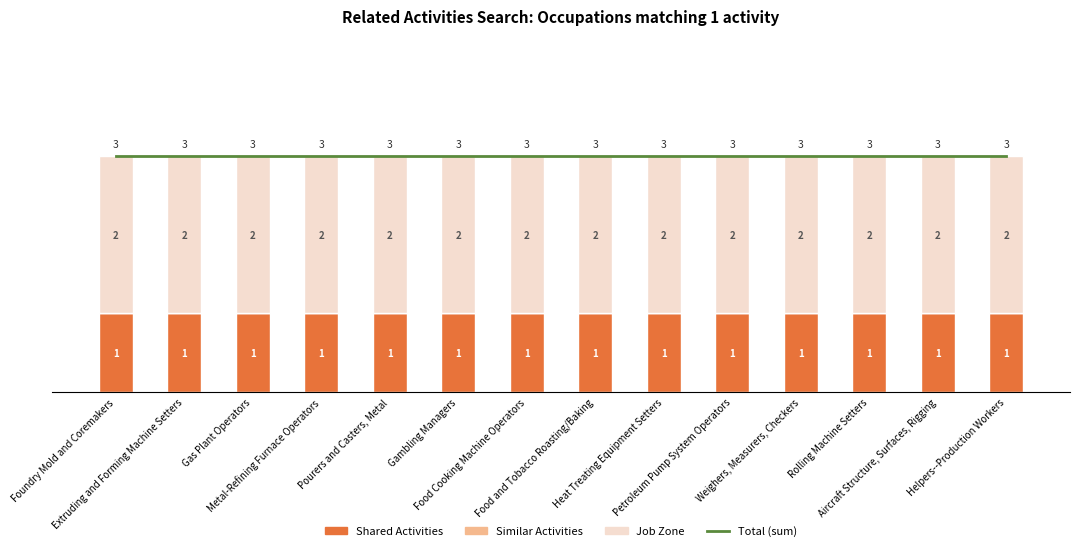

Reading left to right, transcribe all the data shown in this chart.

Total (sum): Foundry Mold and Coremakers=3	Extruding and Forming Machine Setters=3	Gas Plant Operators=3	Metal-Refining Furnace Operators=3	Pourers and Casters, Metal=3	Gambling Managers=3	Food Cooking Machine Operators=3	Food and Tobacco Roasting/Baking=3	Heat Treating Equipment Setters=3	Petroleum Pump System Operators=3	Weighers, Measurers, Checkers=3	Rolling Machine Setters=3	Aircraft Structure, Surfaces, Rigging=3	Helpers--Production Workers=3
Shared Activities: Foundry Mold and Coremakers=1	Extruding and Forming Machine Setters=1	Gas Plant Operators=1	Metal-Refining Furnace Operators=1	Pourers and Casters, Metal=1	Gambling Managers=1	Food Cooking Machine Operators=1	Food and Tobacco Roasting/Baking=1	Heat Treating Equipment Setters=1	Petroleum Pump System Operators=1	Weighers, Measurers, Checkers=1	Rolling Machine Setters=1	Aircraft Structure, Surfaces, Rigging=1	Helpers--Production Workers=1
Similar Activities: Foundry Mold and Coremakers=0	Extruding and Forming Machine Setters=0	Gas Plant Operators=0	Metal-Refining Furnace Operators=0	Pourers and Casters, Metal=0	Gambling Managers=0	Food Cooking Machine Operators=0	Food and Tobacco Roasting/Baking=0	Heat Treating Equipment Setters=0	Petroleum Pump System Operators=0	Weighers, Measurers, Checkers=0	Rolling Machine Setters=0	Aircraft Structure, Surfaces, Rigging=0	Helpers--Production Workers=0
Job Zone: Foundry Mold and Coremakers=2	Extruding and Forming Machine Setters=2	Gas Plant Operators=2	Metal-Refining Furnace Operators=2	Pourers and Casters, Metal=2	Gambling Managers=2	Food Cooking Machine Operators=2	Food and Tobacco Roasting/Baking=2	Heat Treating Equipment Setters=2	Petroleum Pump System Operators=2	Weighers, Measurers, Checkers=2	Rolling Machine Setters=2	Aircraft Structure, Surfaces, Rigging=2	Helpers--Production Workers=2